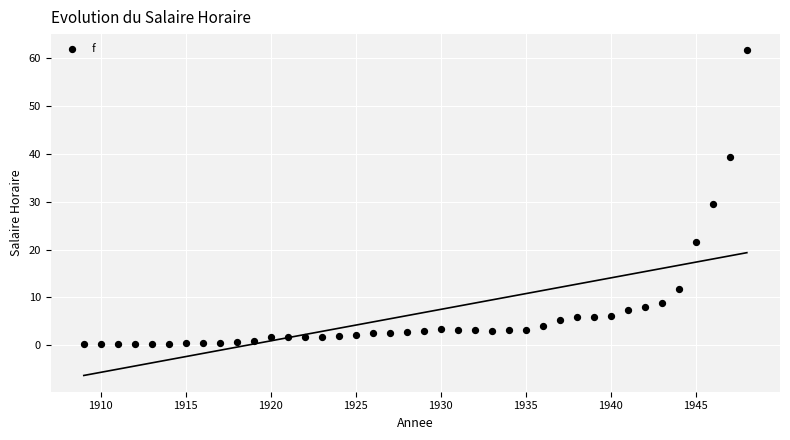

What is the range of Y values (max minus min)?

61.3